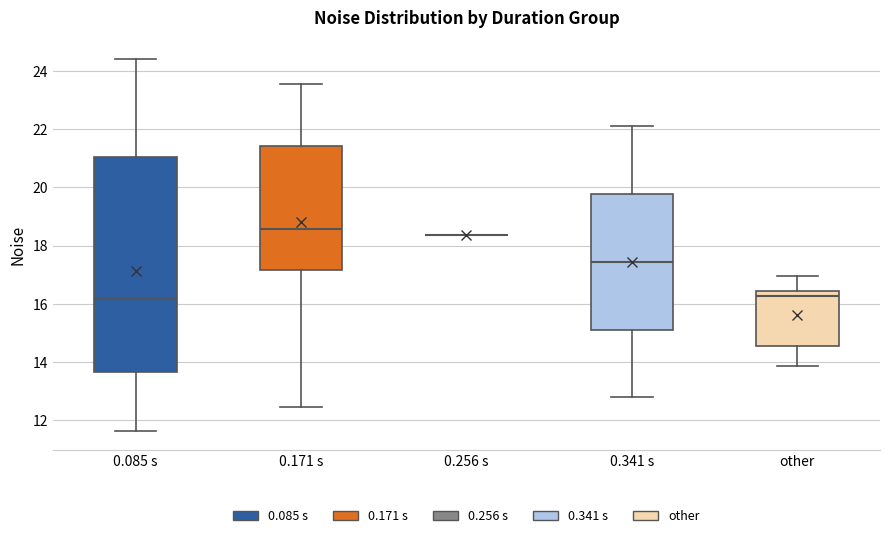

Reading left to right, transcribe this box plot: for each box, give where its median line is, the range the box spans, and where its two whiskers end, as read against the y-axis. The values are not printed on the chart, so give them approximately, as read against the axis.

0.085 s: median 16.2, box 13.6 to 21.0, whiskers 11.6 to 24.4
0.171 s: median 18.6, box 17.2 to 21.4, whiskers 12.4 to 23.6
0.256 s: box collapsed to a line at 18.4, whiskers 18.4 to 18.4
0.341 s: median 17.4, box 15.2 to 19.8, whiskers 12.8 to 22.2
other: median 16.2, box 14.6 to 16.4, whiskers 13.8 to 17.0